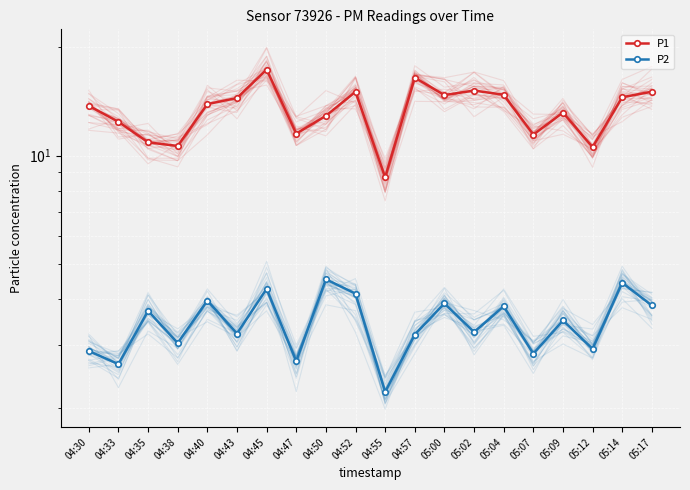

Which category has the lowest value across all series?

04:55